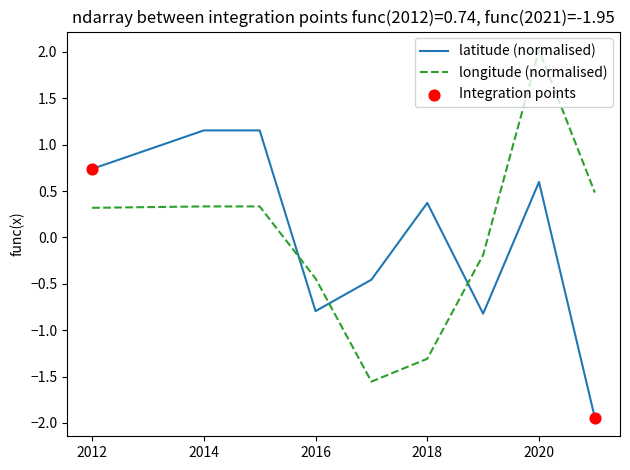

True or false: longitude (normalised) and latitude (normalised) intersect in this chart.

True